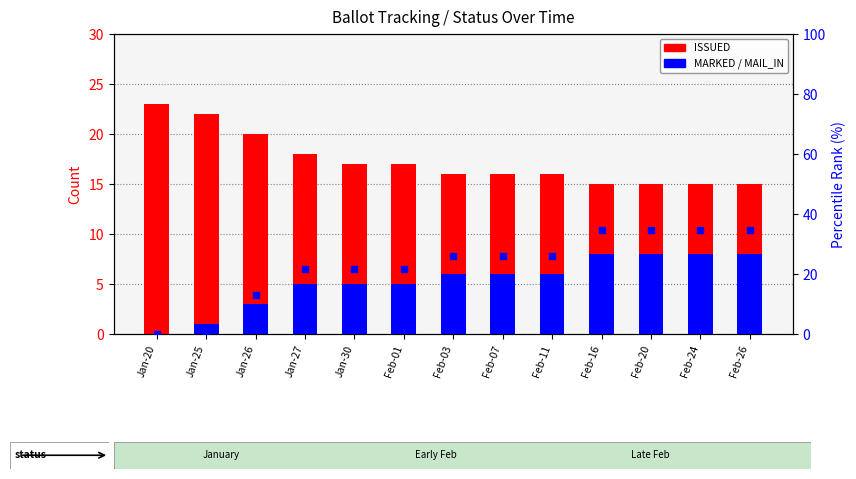

What is the difference between the percentile rank within the sample values at Jan-26 and Feb-20?

21.7